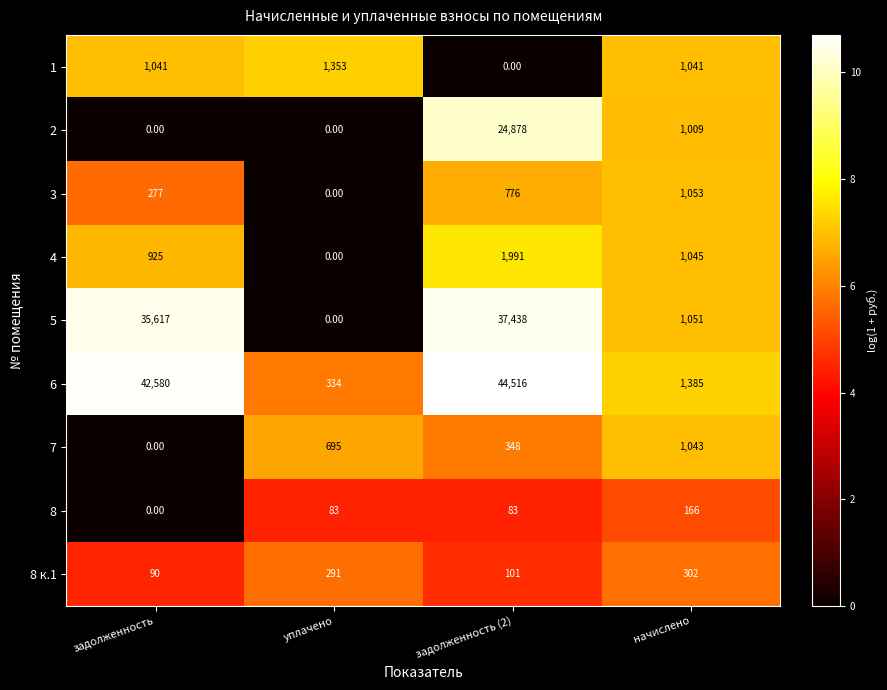

At which label does 1 reach its peak?

уплачено